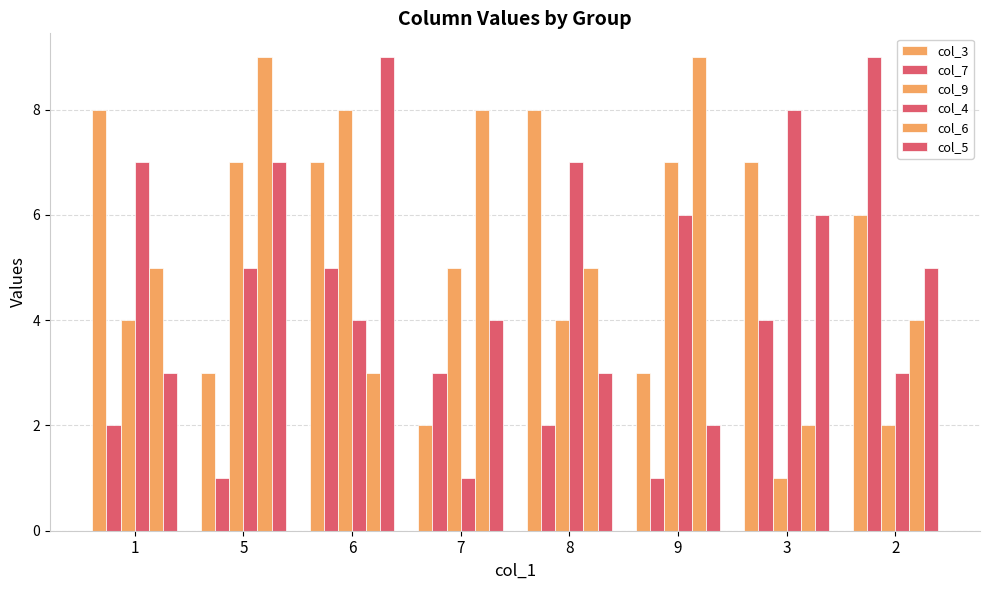

How many bars are there in each group?

6